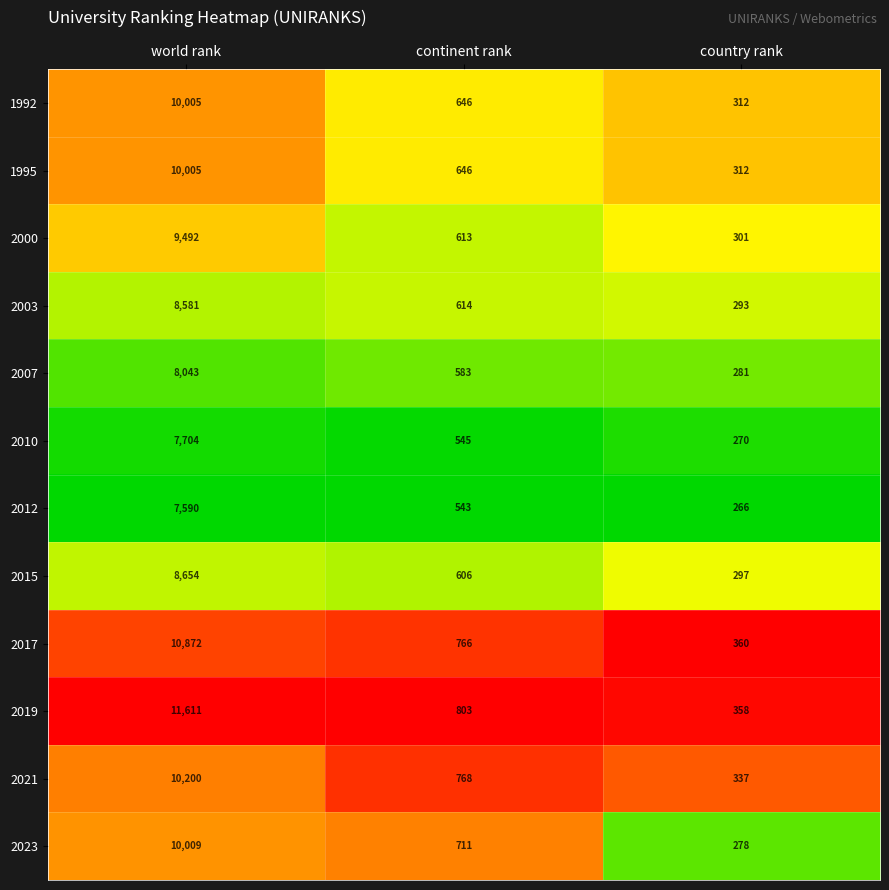

What is the sum of the 2021 values at country rank and continent rank?

1105